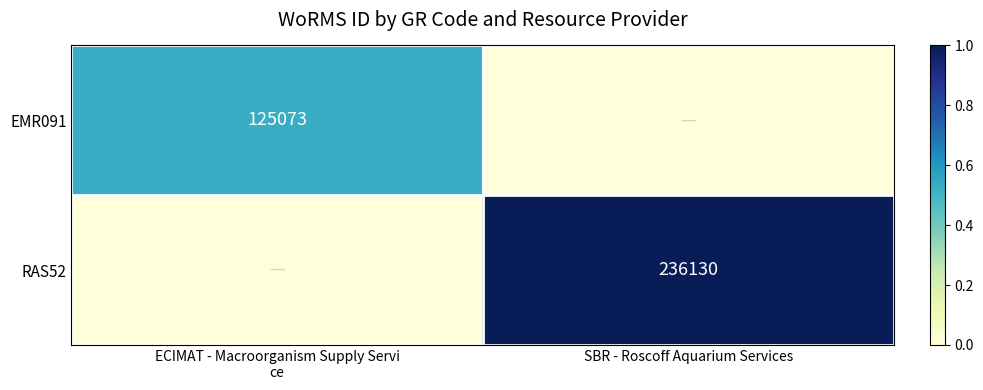

Is it true that RAS52 equals 236130 at SBR - Roscoff Aquarium Services?

True